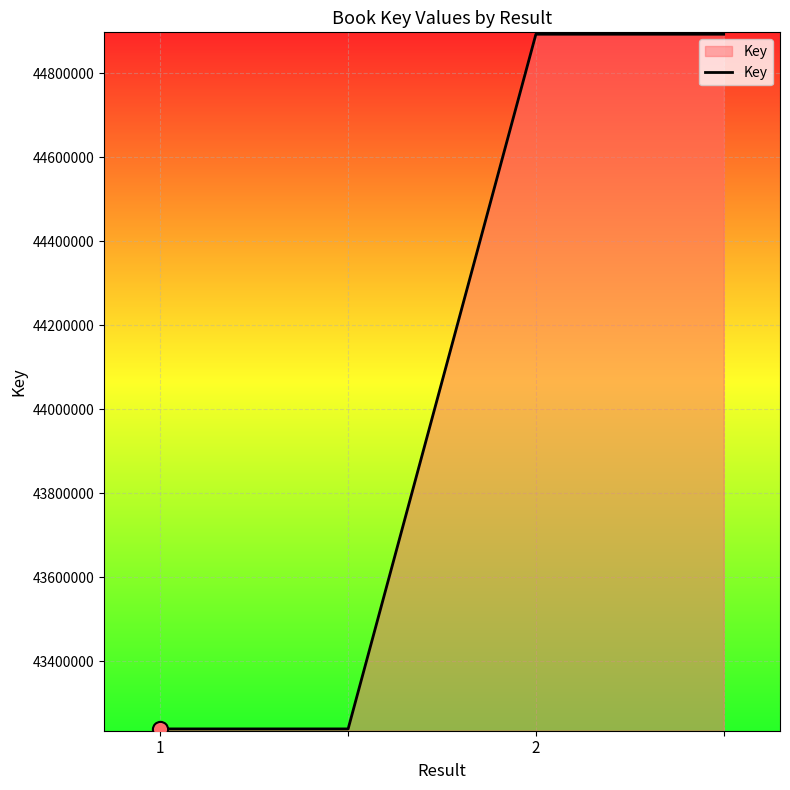

What is the sum of all values?

176262344